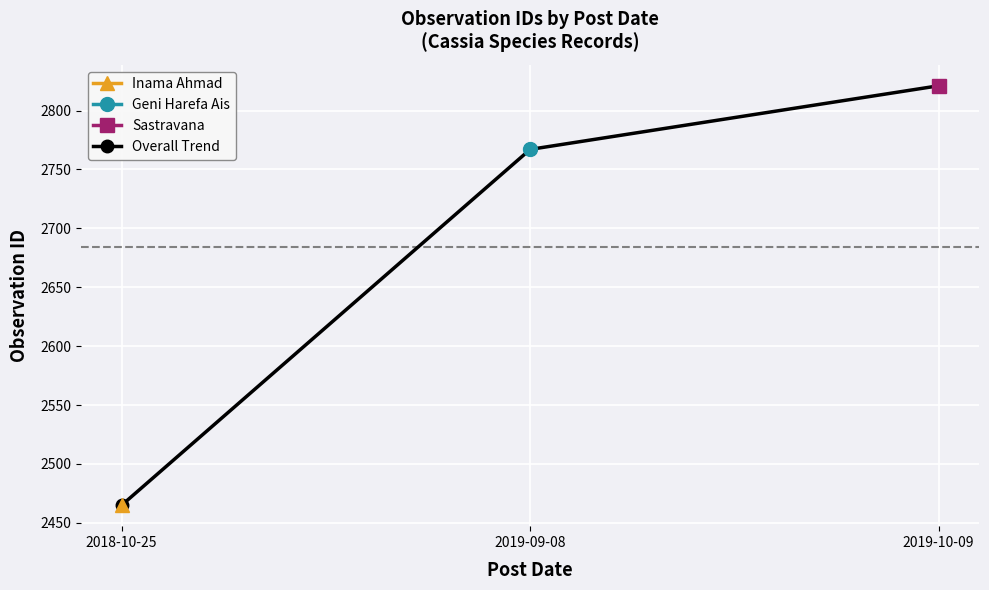

What position from the right is 2018-10-25?

3